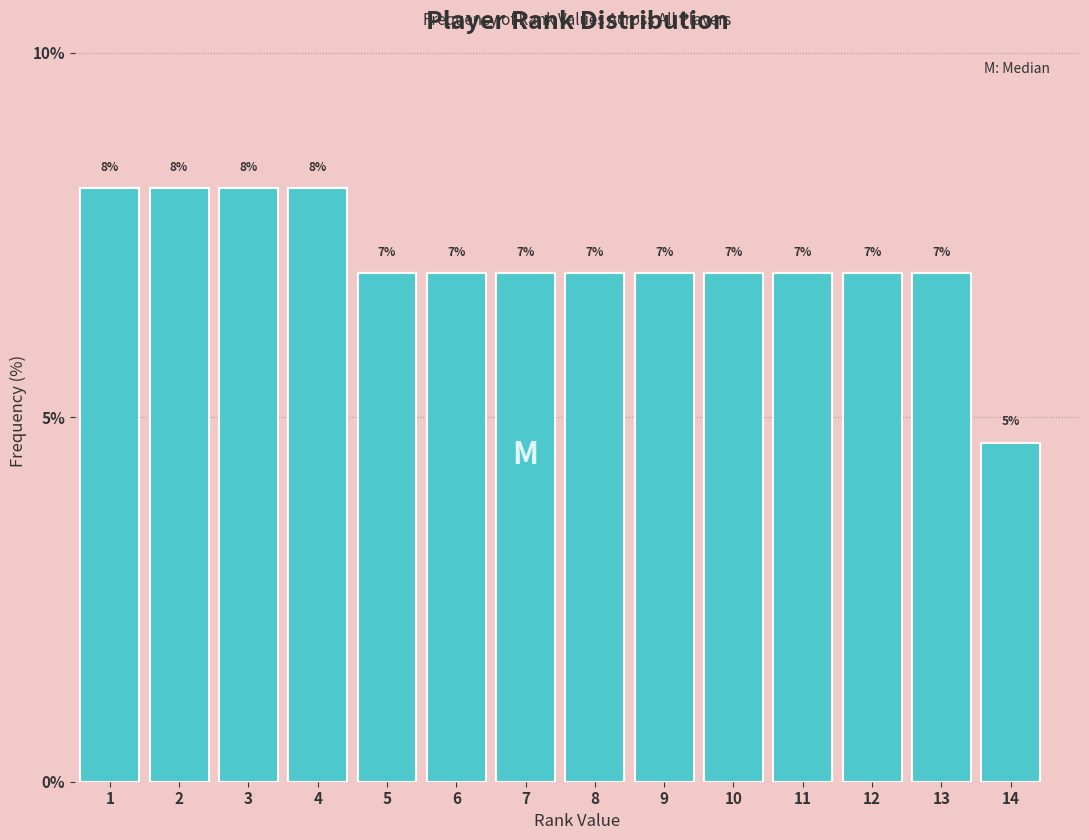

What is the greatest value displayed?

8.1